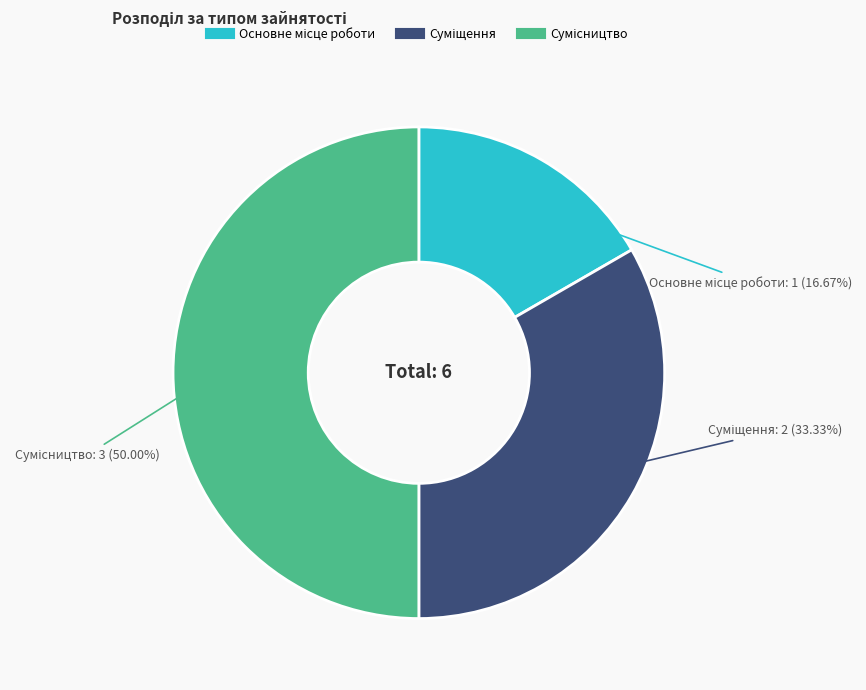

Is Основне місце роботи the majority of the pie?

No